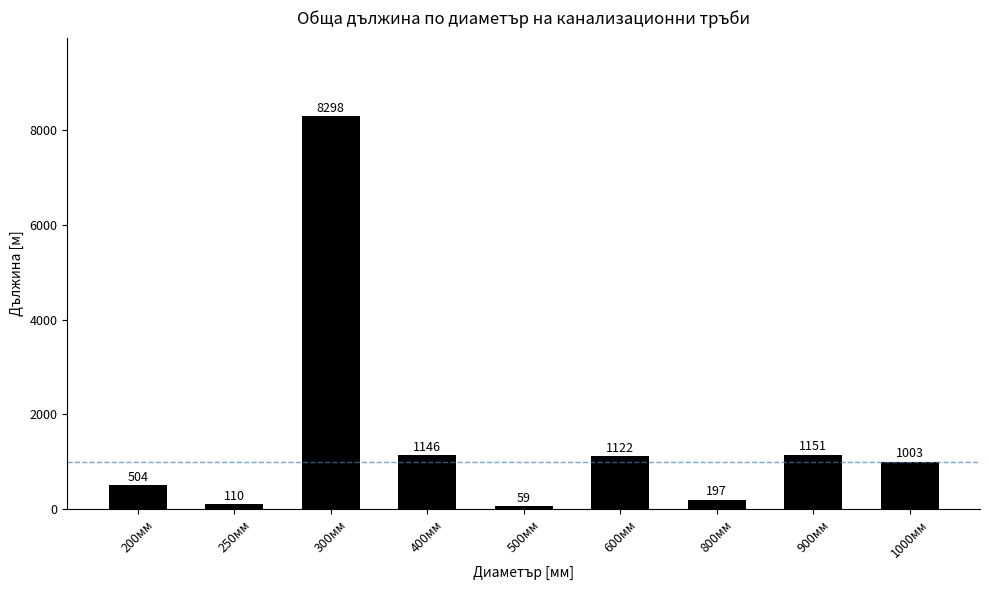

Between 200мм and 300мм, which is larger?

300мм